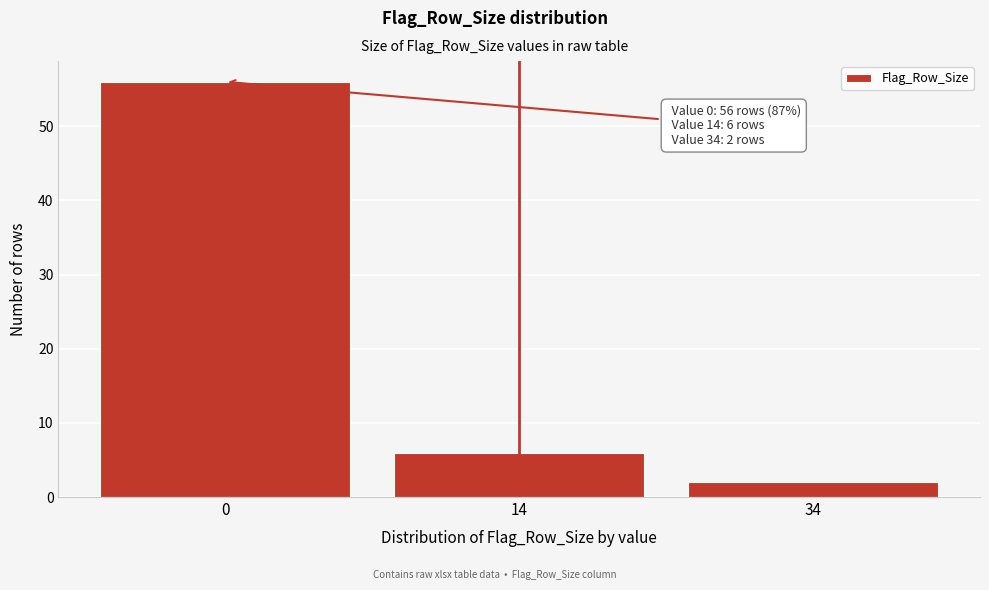

Reading left to right, extract all data points from this chart.

56	6	2